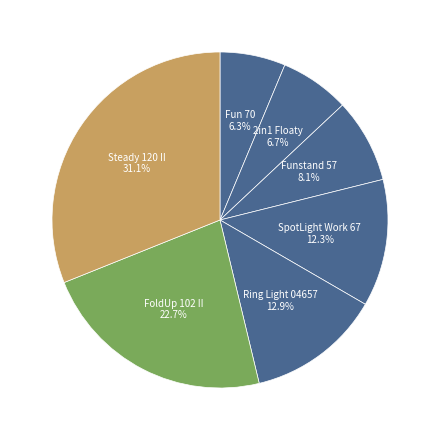

Approximately how many times larger is the value at Ring Light 04657 compared to Fun 70?

2.0